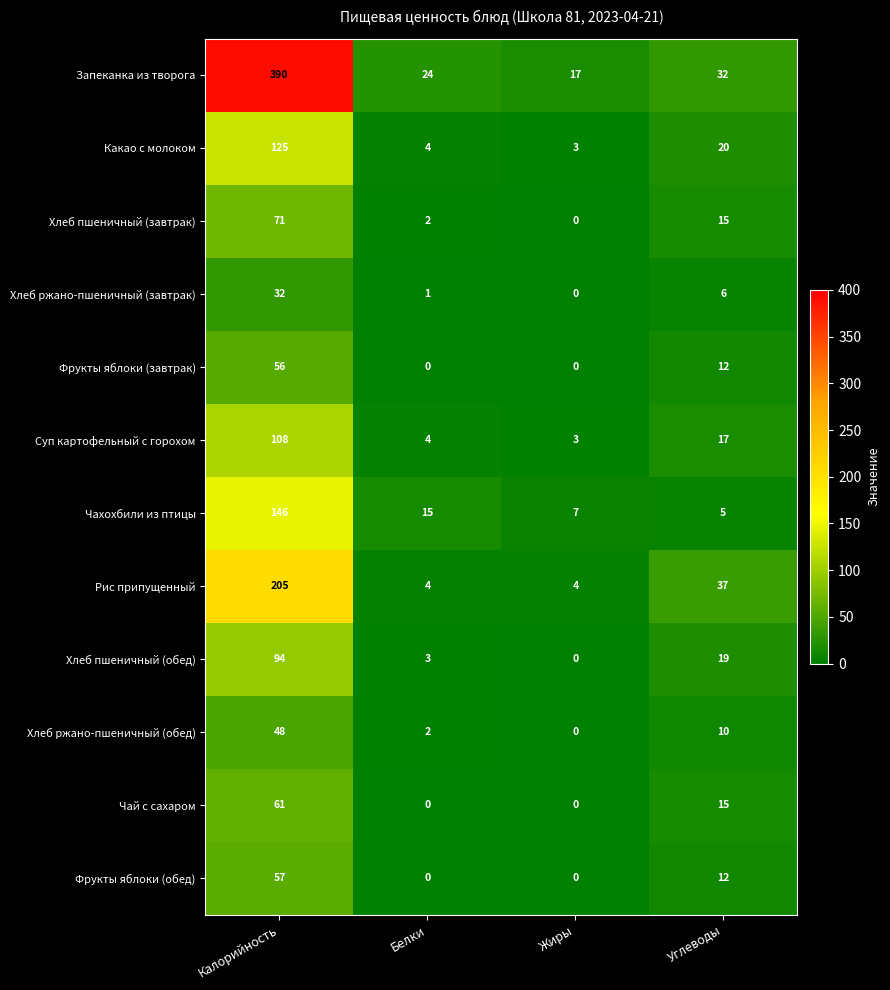

At which label does Хлеб ржано-пшеничный (обед) first exceed 10?

Калорийность